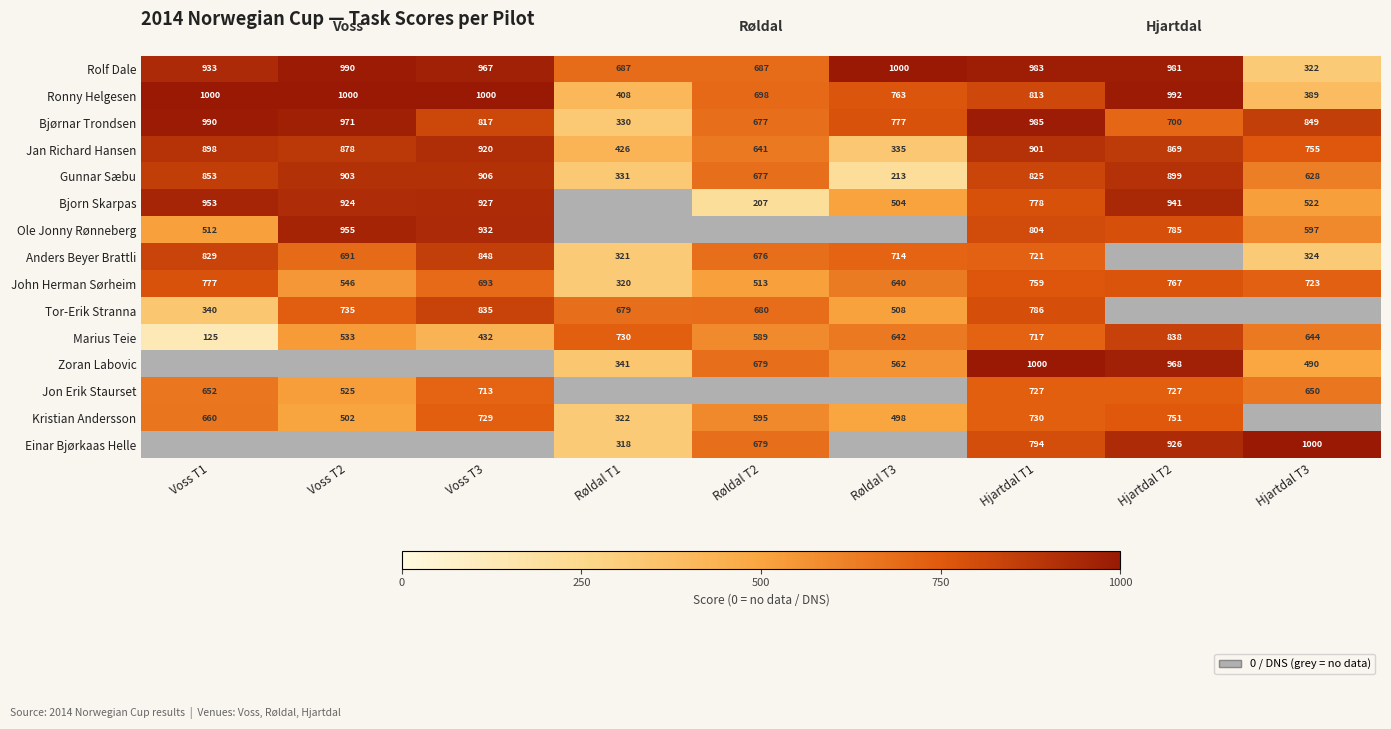

True or false: Ronny Helgesen has a value of 1000 at Voss T3.

True